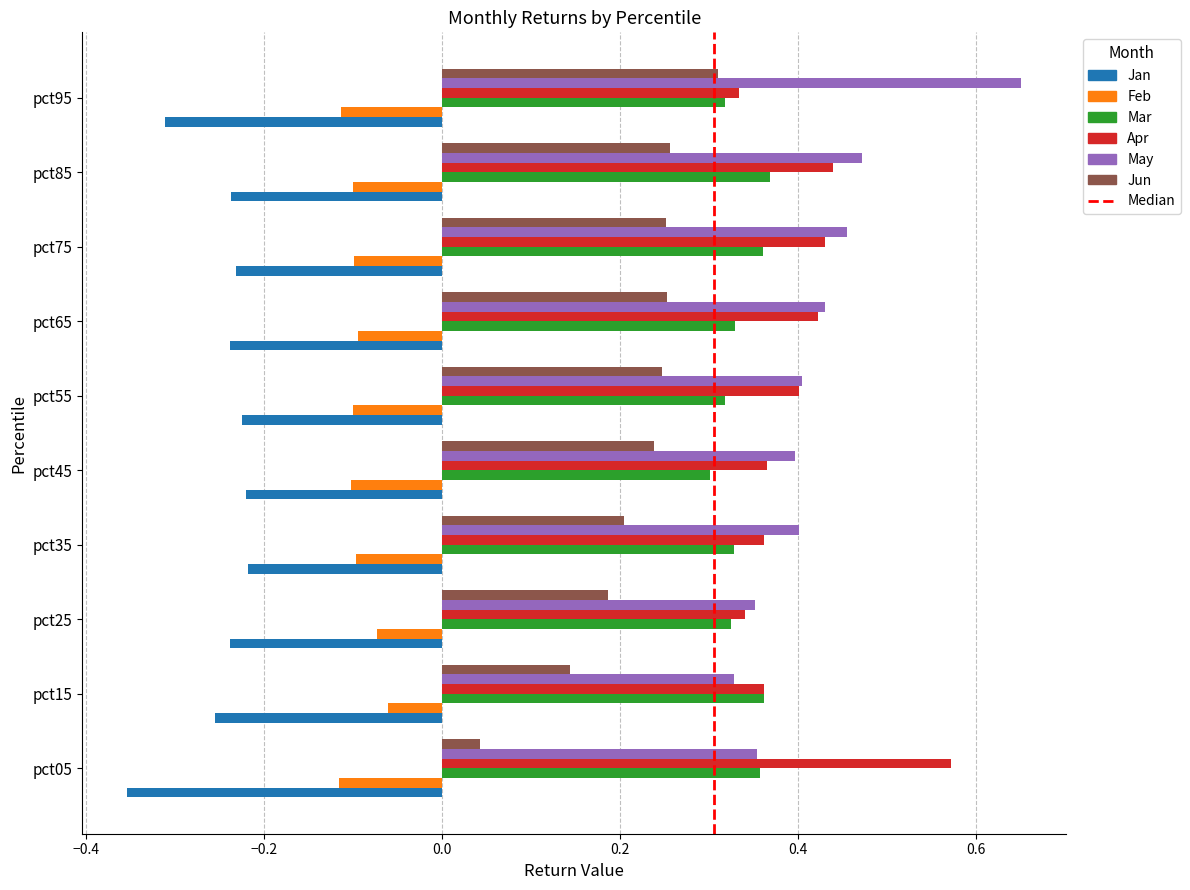

List the series in order of their peak value, highest first.

May, Apr, Mar, Jun, Feb, Jan